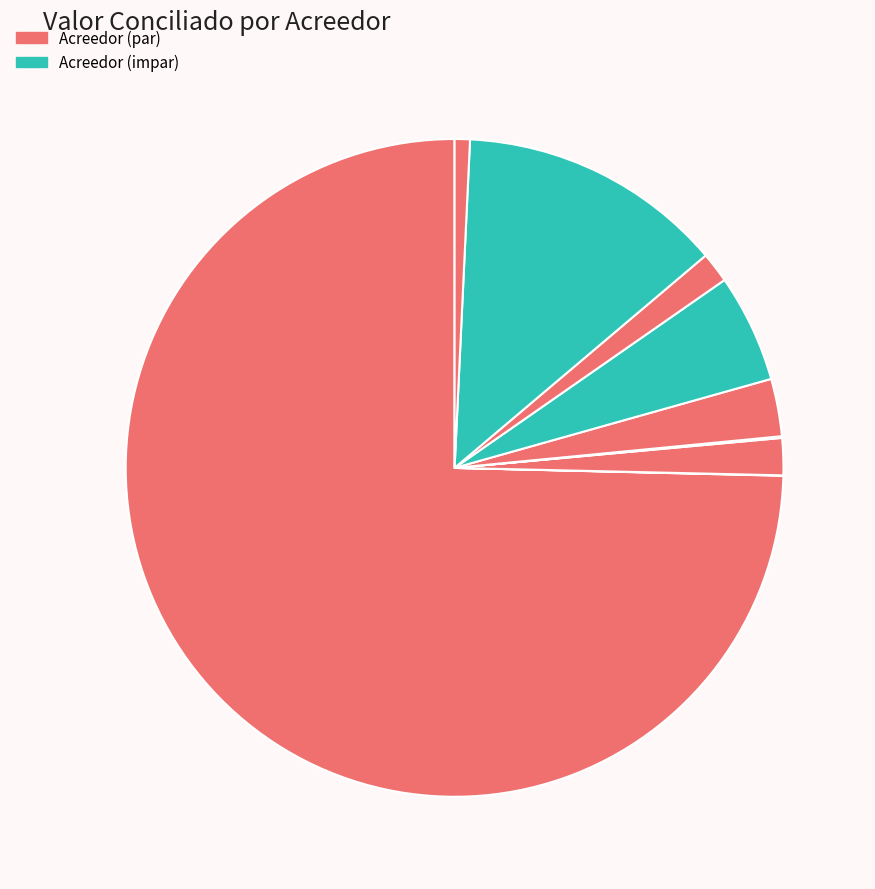

Count the number of slices in the pie.

11